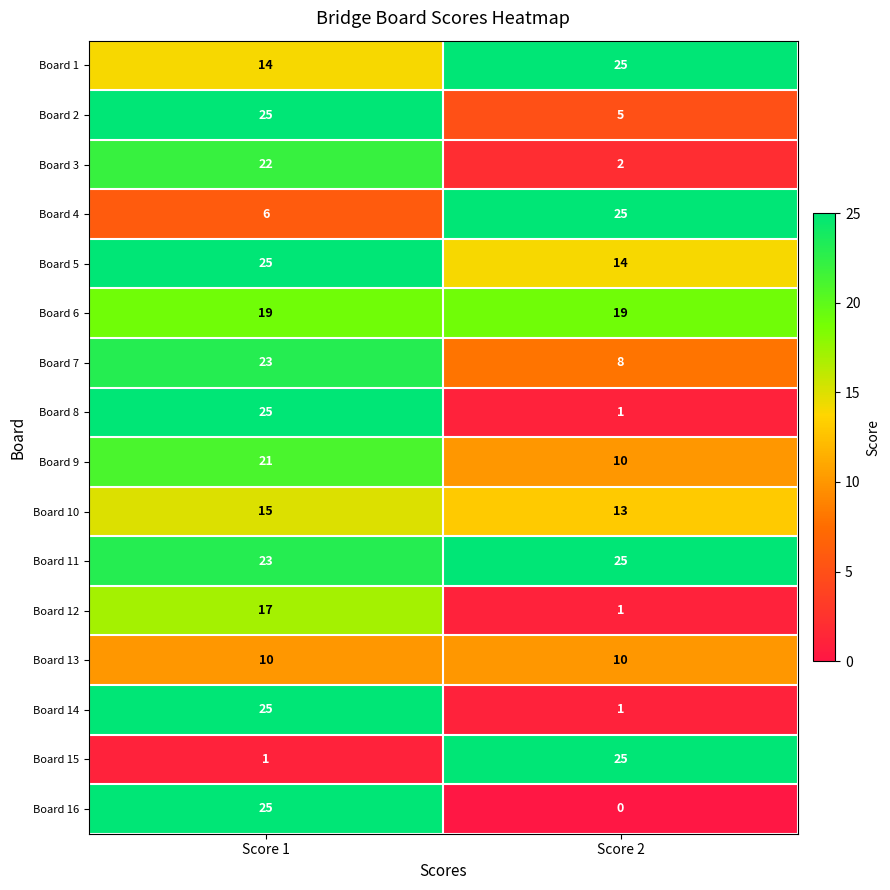

The value of Board 5 at Score 2 is 14. True or false?

True